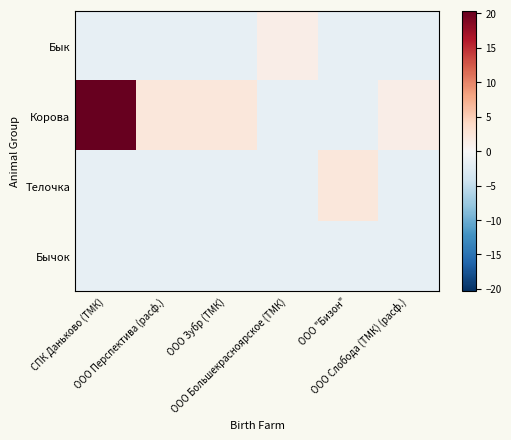

What is the smallest value displayed?

-1.7